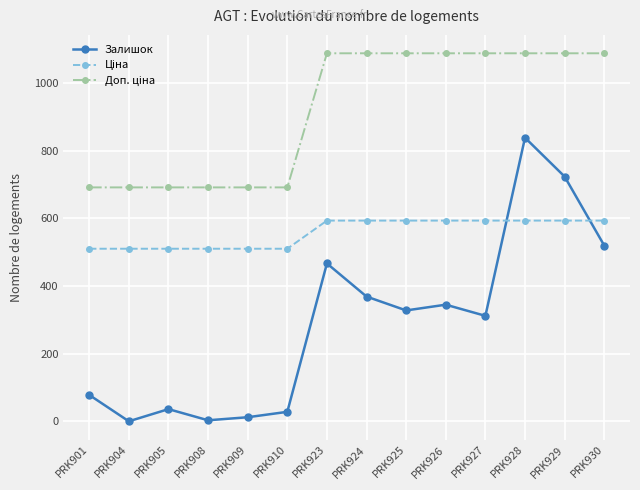

Between PRK905 and PRK928, which series saw the biggest shift?

Залишок